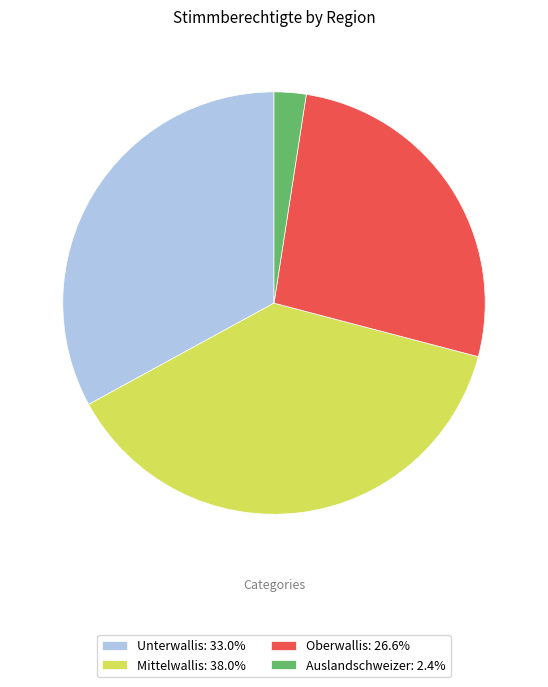

Combined, do Mittelwallis and Oberwallis account for over 50%?

Yes